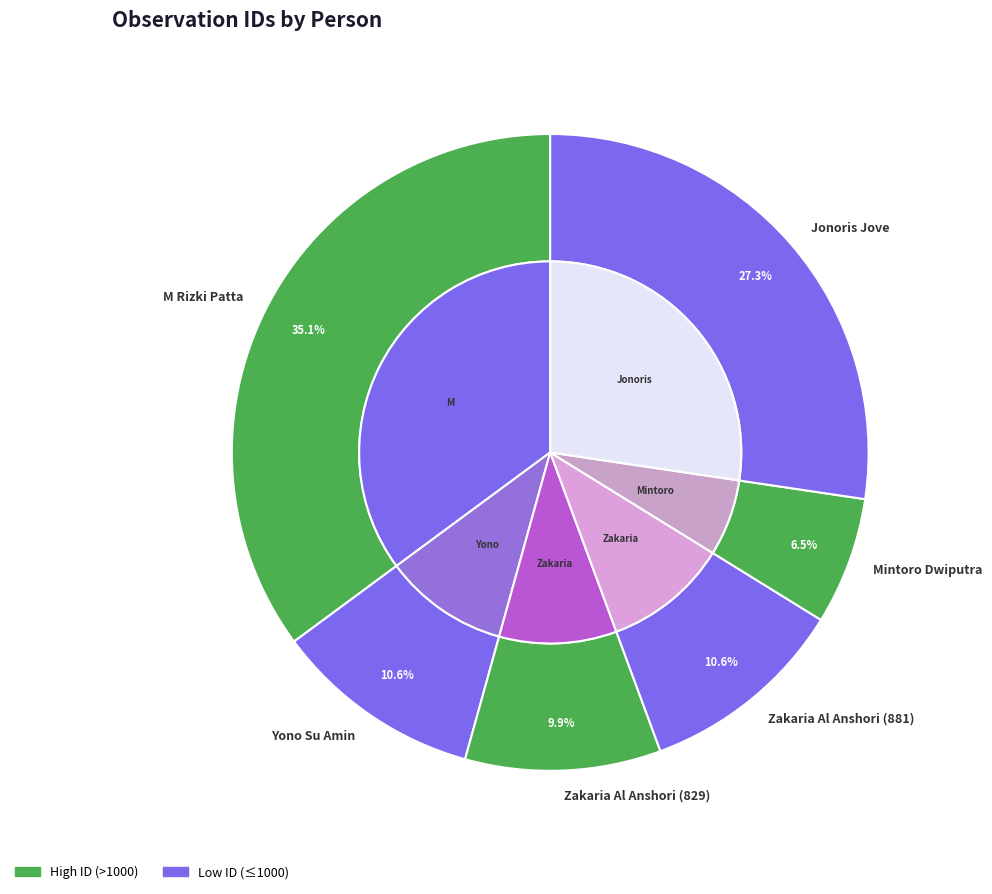

Is it true that Mintoro Dwiputra is 19% of the pie?

False